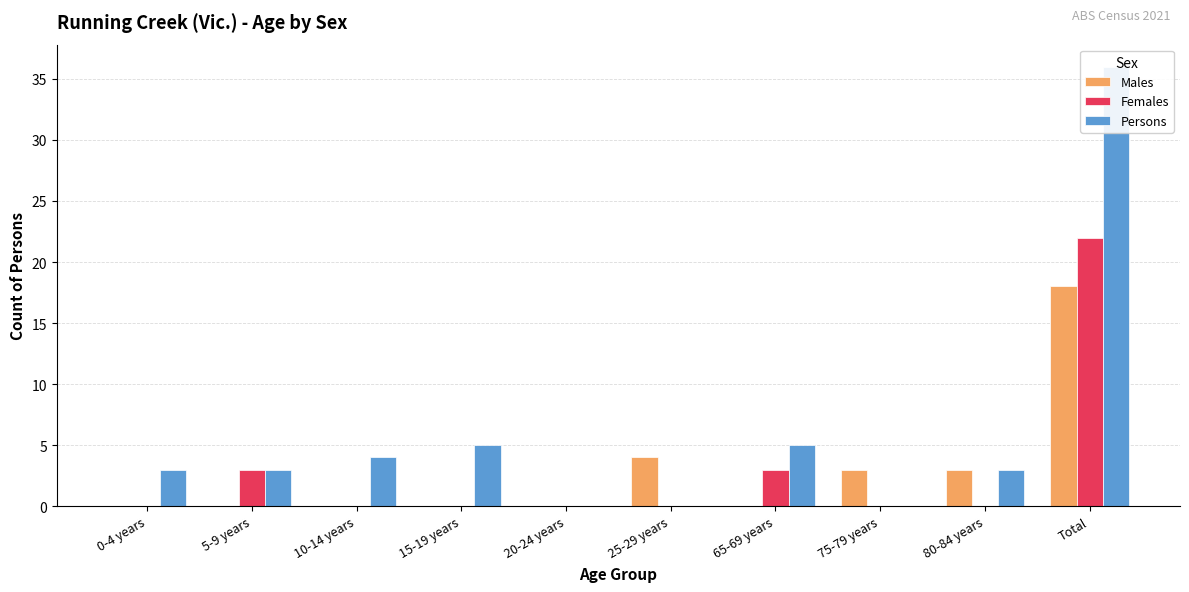

Are the bars horizontal?

No